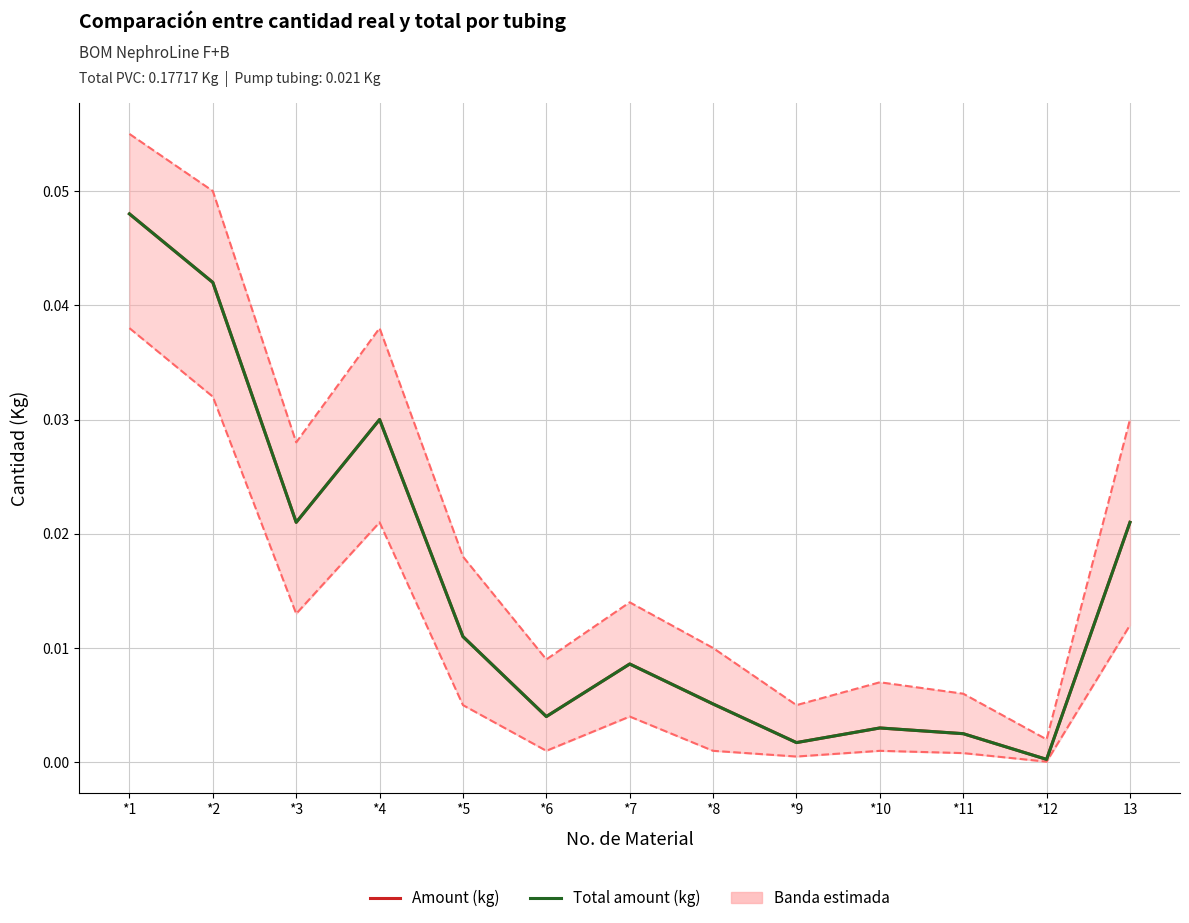

Which has a higher value, *6 or *7?

*7